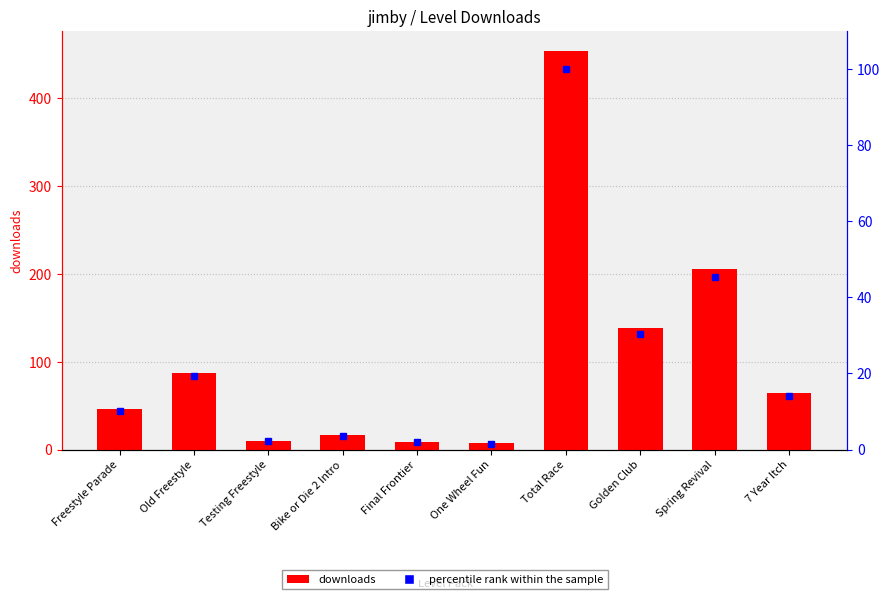

True or false: downloads has a value of 6.6 at Testing Freestyle.

False